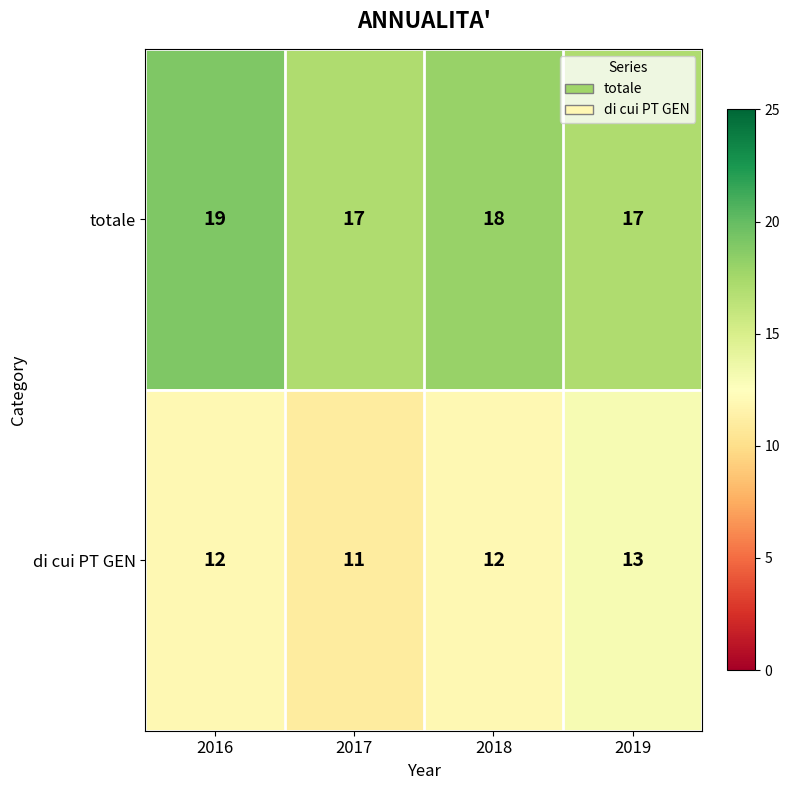

Reading left to right, list all the values displayed in this chart.

totale: 19	17	18	17
di cui PT GEN: 12	11	12	13